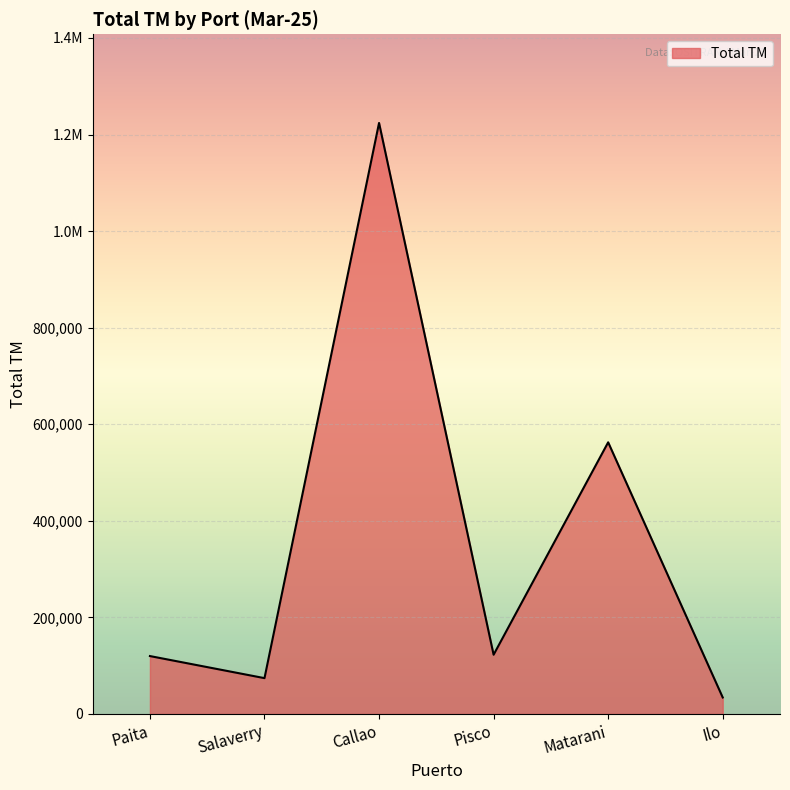

The value at Callao is 1224000.5. True or false?

True